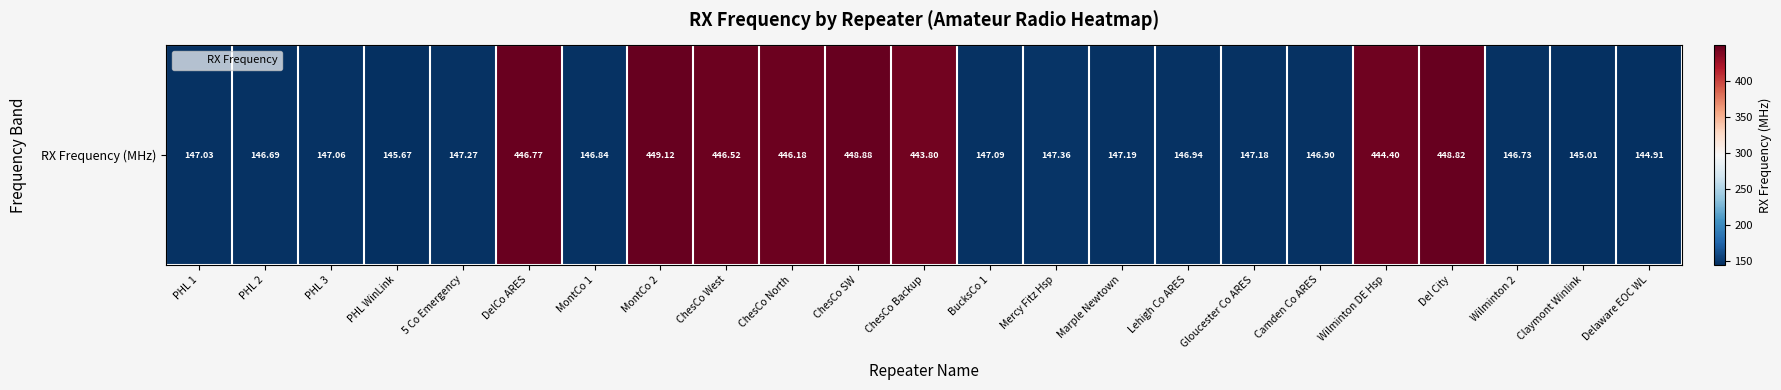

What is the greatest value displayed?

449.1